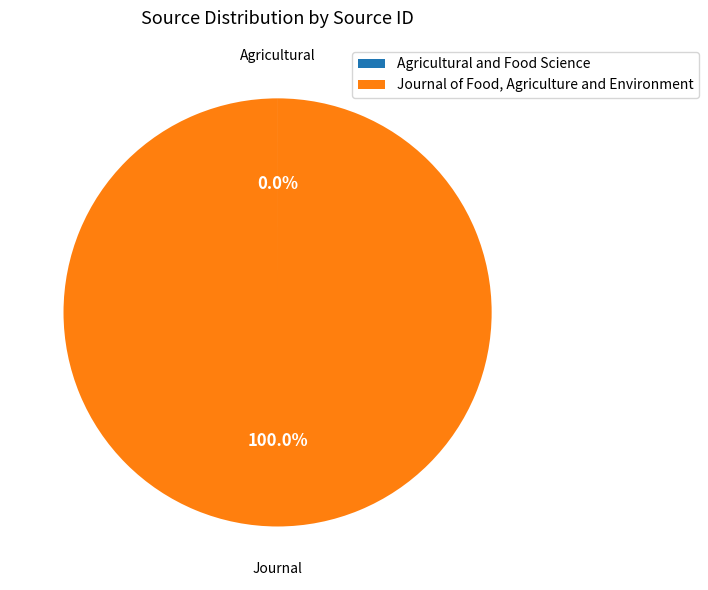

Which slice is the largest?

Journal of Food, Agriculture and Environment